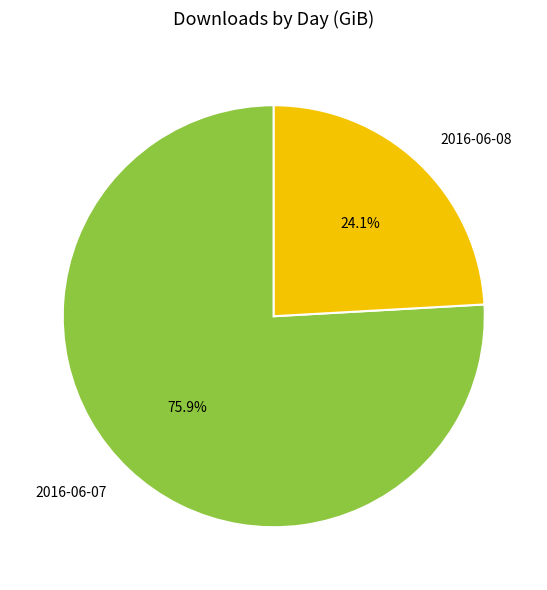

Which slice is the largest?

2016-06-07